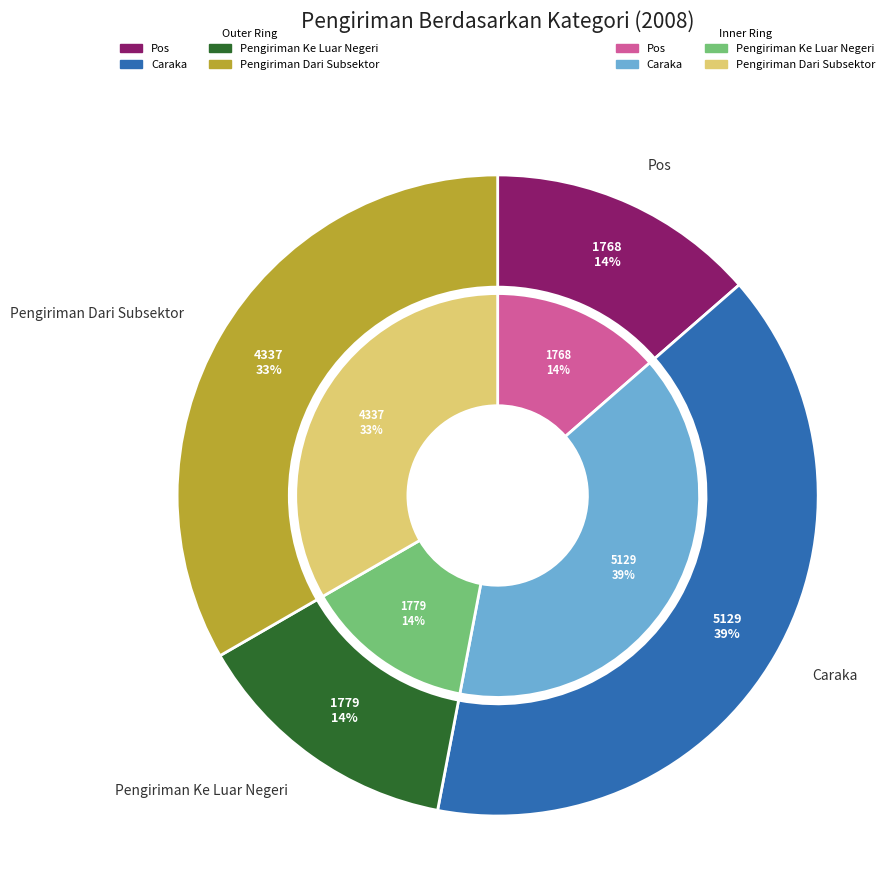

To the nearest percent, what percentage of the pie is Pengiriman Dari Subsektor?

33%